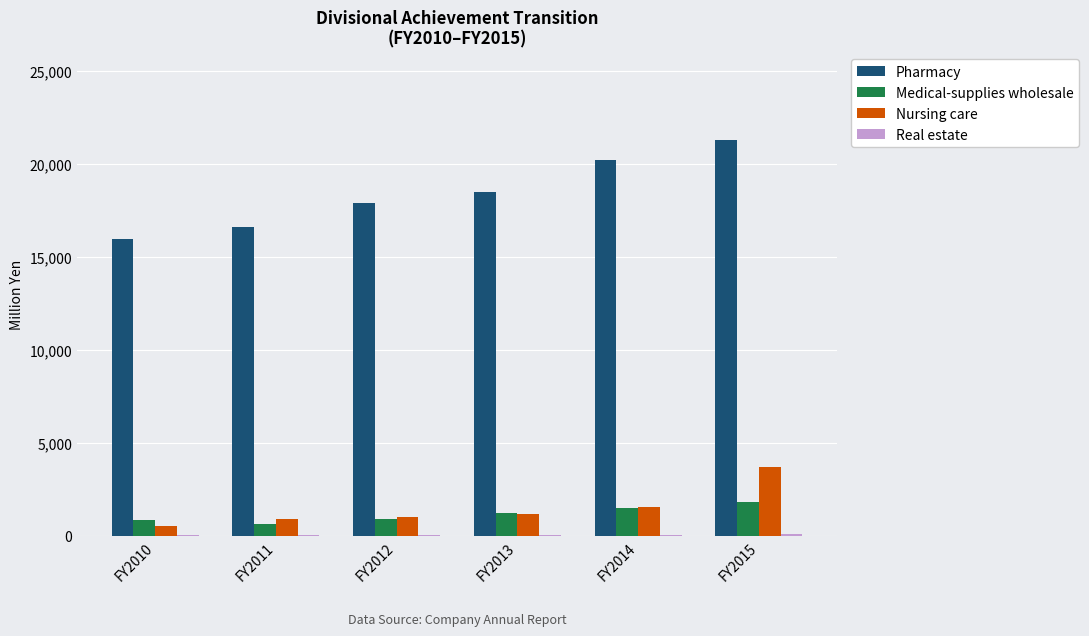

Is the value of Pharmacy at FY2015 greater than the value of Medical-supplies wholesale at FY2010?

Yes